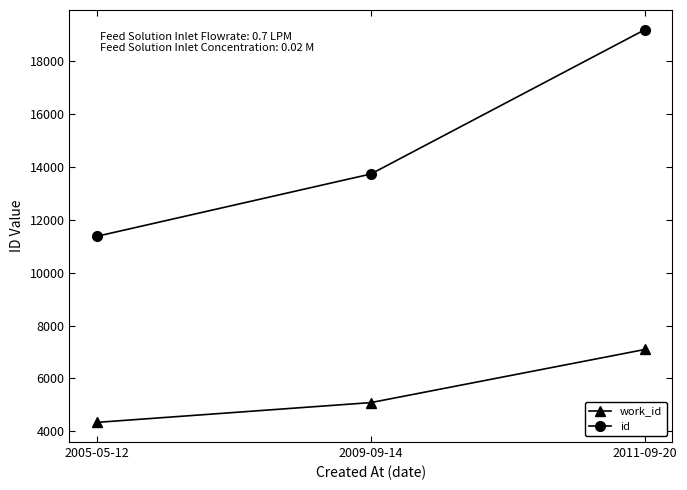

What is the label of the 3rd point from the right?

2005-05-12